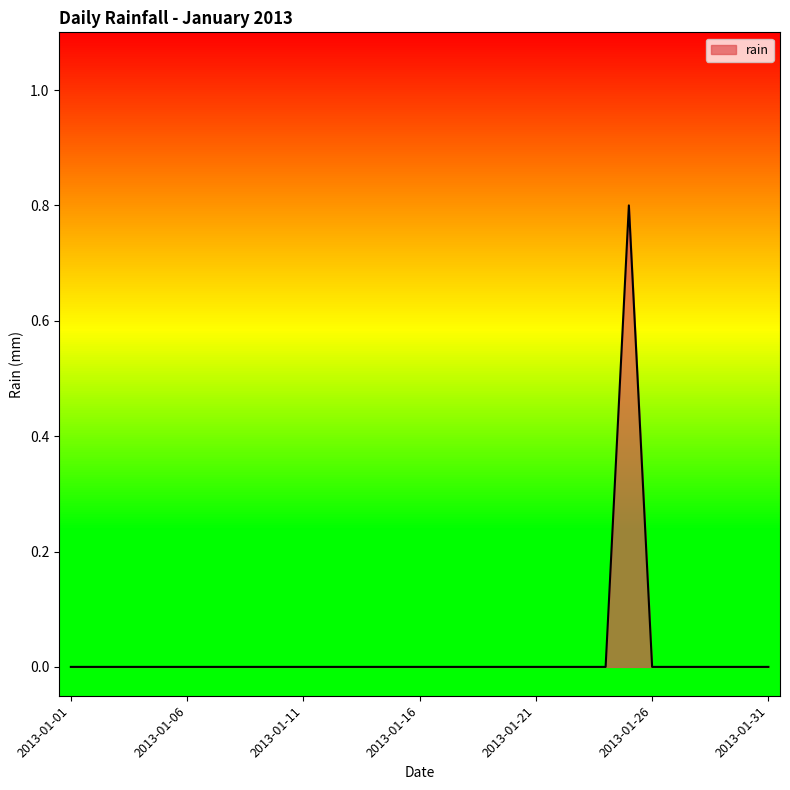

How many categories are shown in the chart?

31